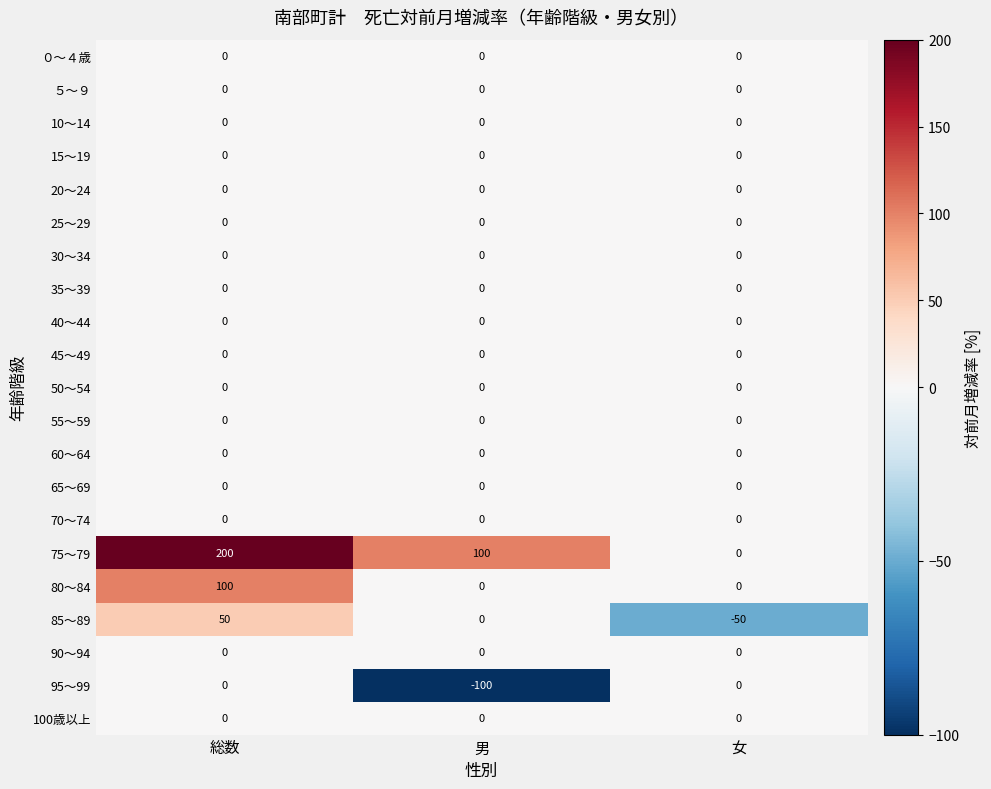

What is the spread (max minus min) of values at 男?

200